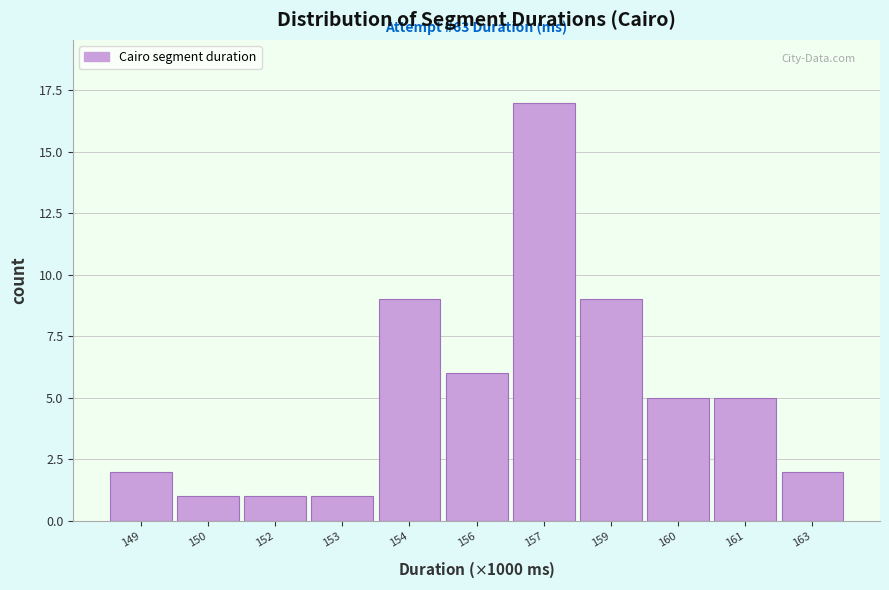

Reading left to right, what are all the values shown in this chart?

149=2	150=1	152=1	153=1	154=9	156=6	157=17	159=9	160=5	161=5	163=2